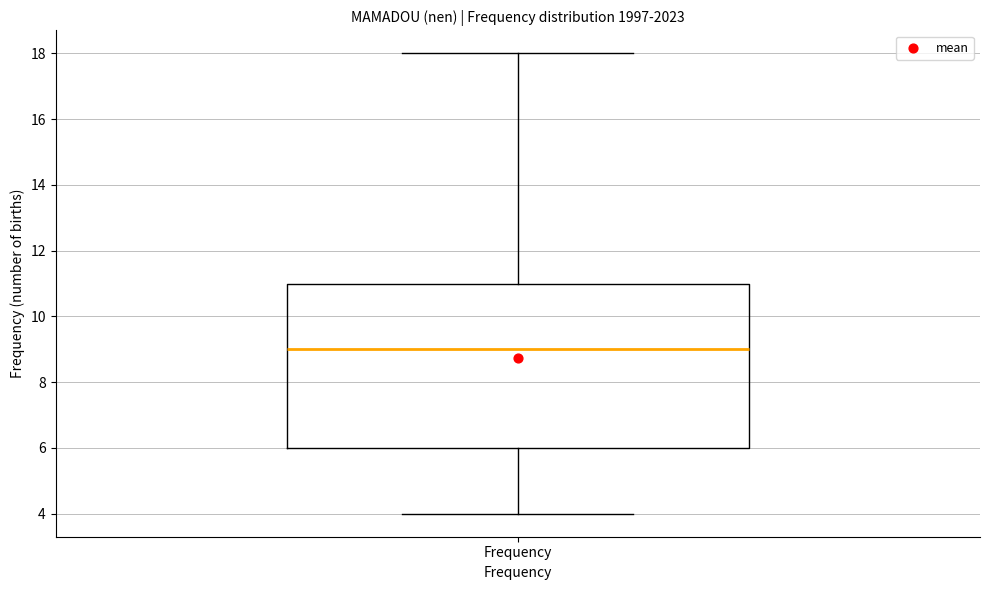

Where does the lower whisker of the box for Frequency end on the y-axis? The values are not printed on the chart, so give them approximately, as read against the axis.

4